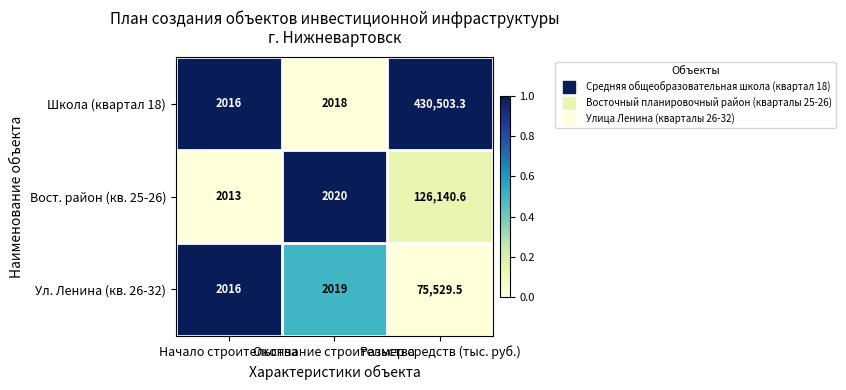

Which series has the largest total across all categories?

Школа (квартал 18)